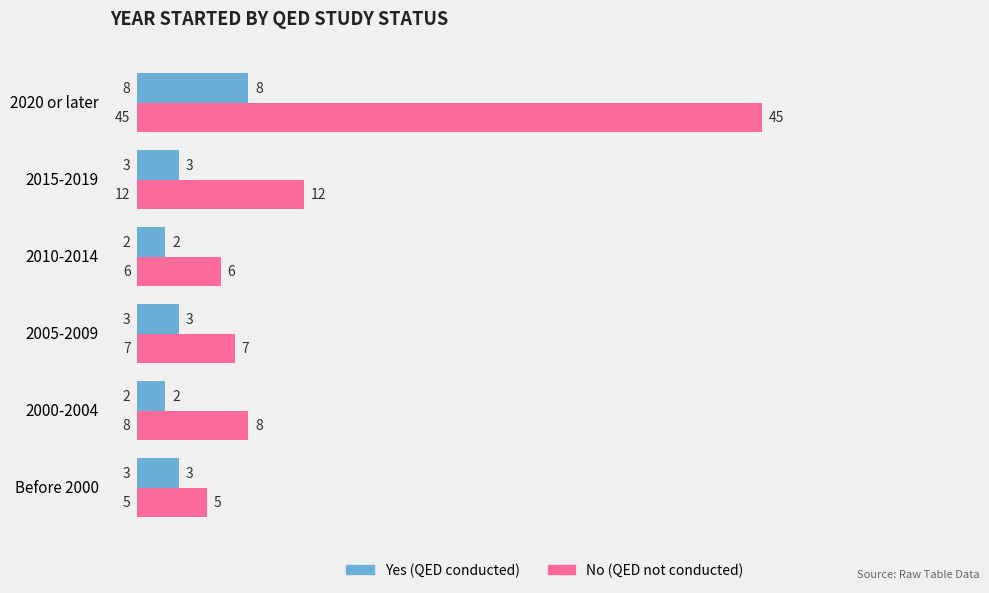

At which category does the chart reach its peak across all series?

2020 or later